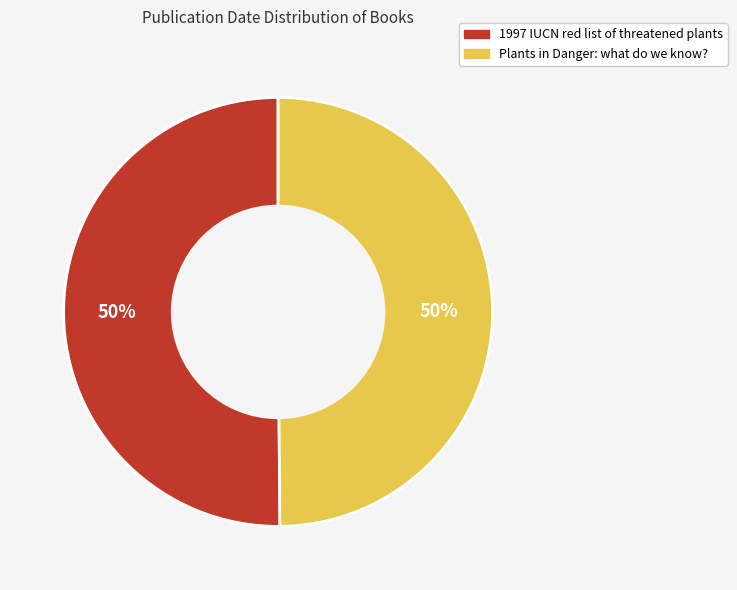

Approximately how many times larger is the value at 1997 IUCN red list of threatened plants compared to Plants in Danger: what do we know??

1.0